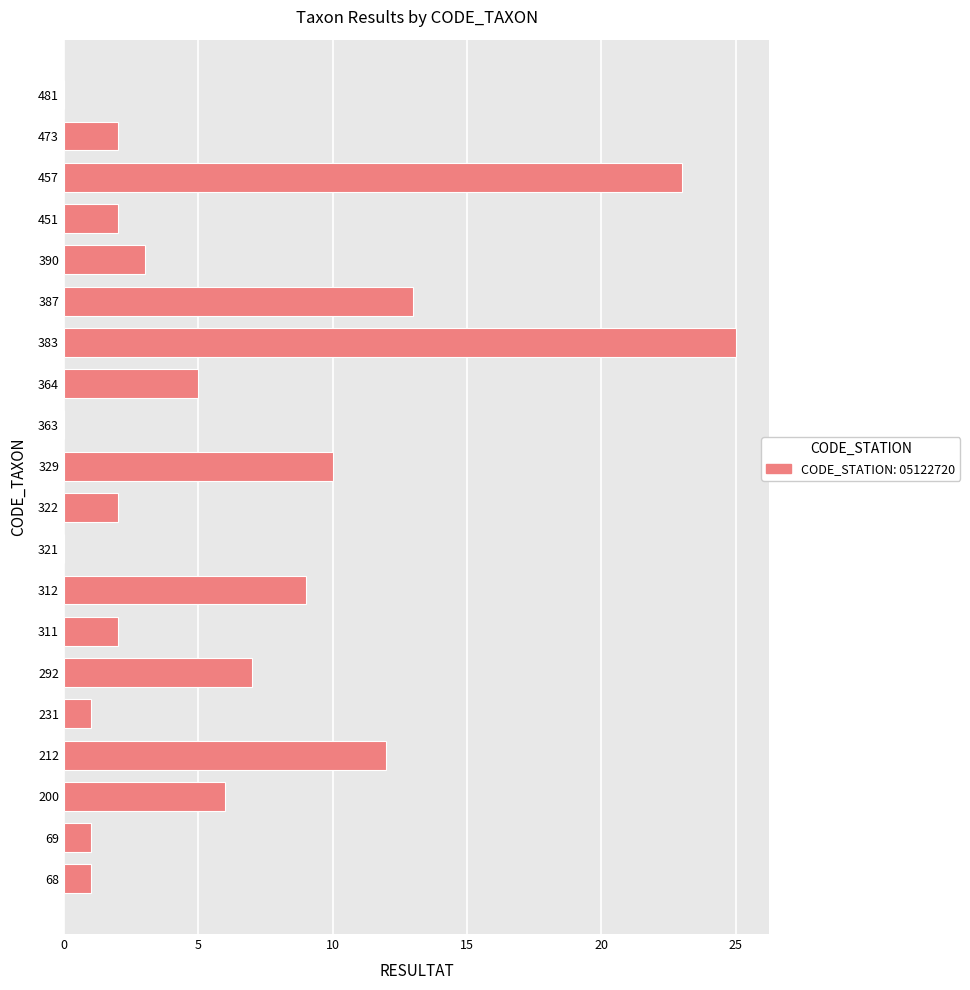

Is it true that the value at 457 is 34?

False